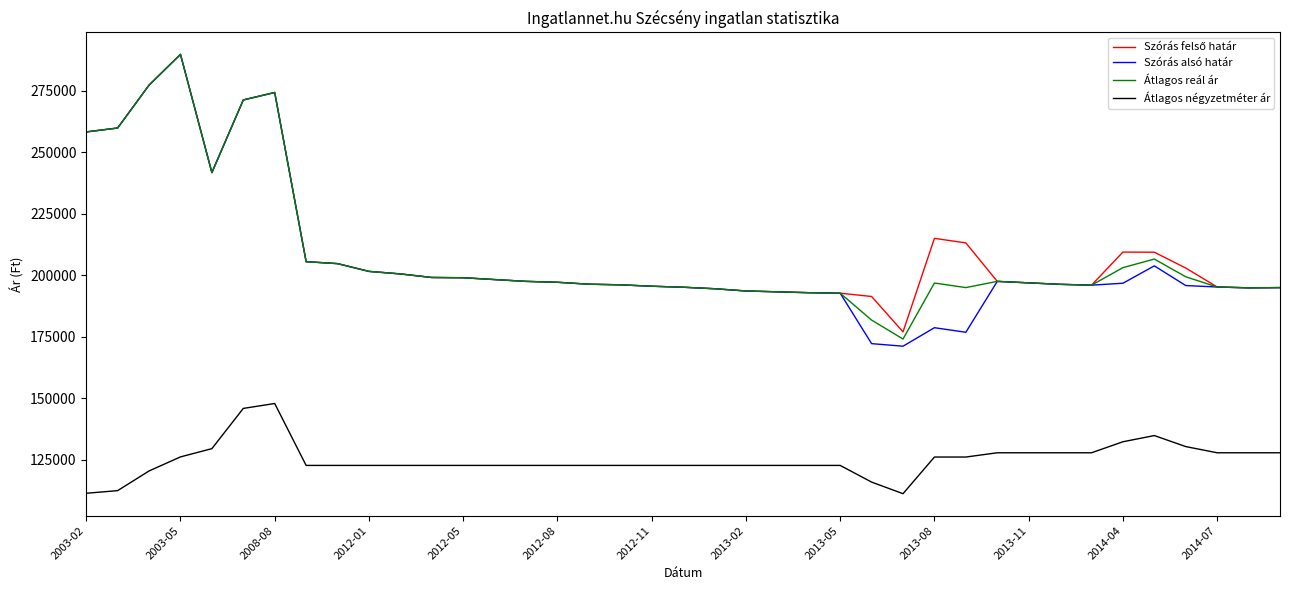

True or false: Átlagos reál ár and Átlagos négyzetméter ár cross at least once.

False